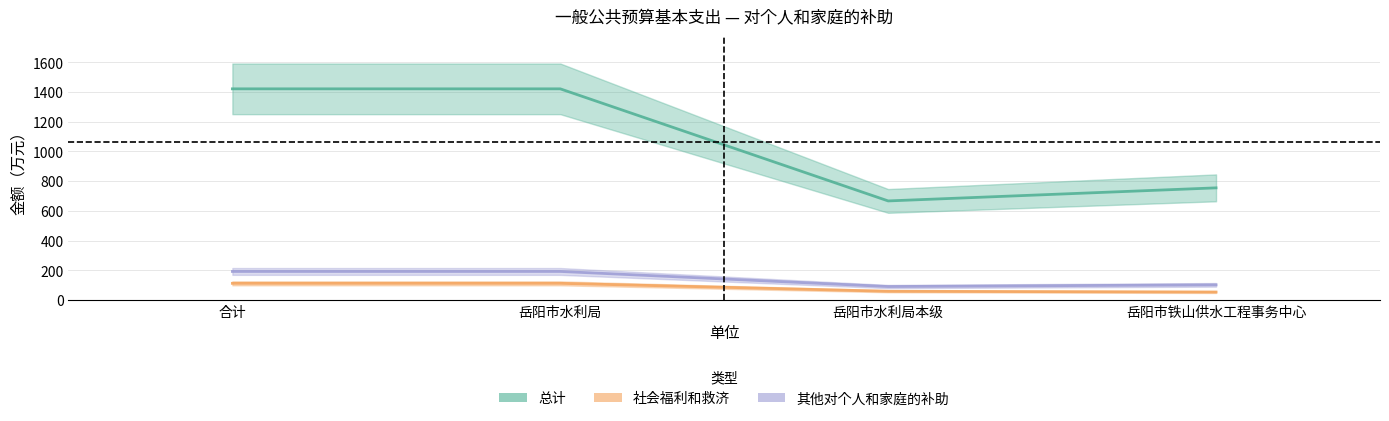

What is the difference between the highest and lowest values at 岳阳市水利局本级?

607.9